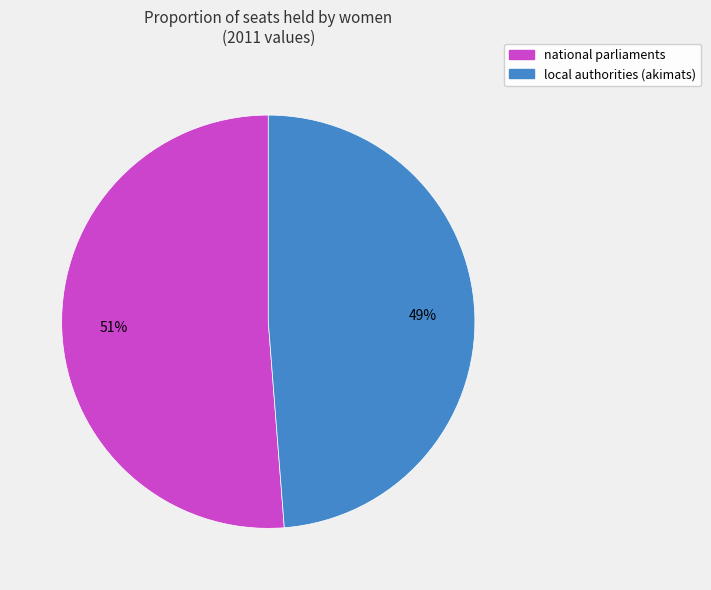

Rank the categories by value from highest to lowest.

national parliaments, local authorities (akimats)